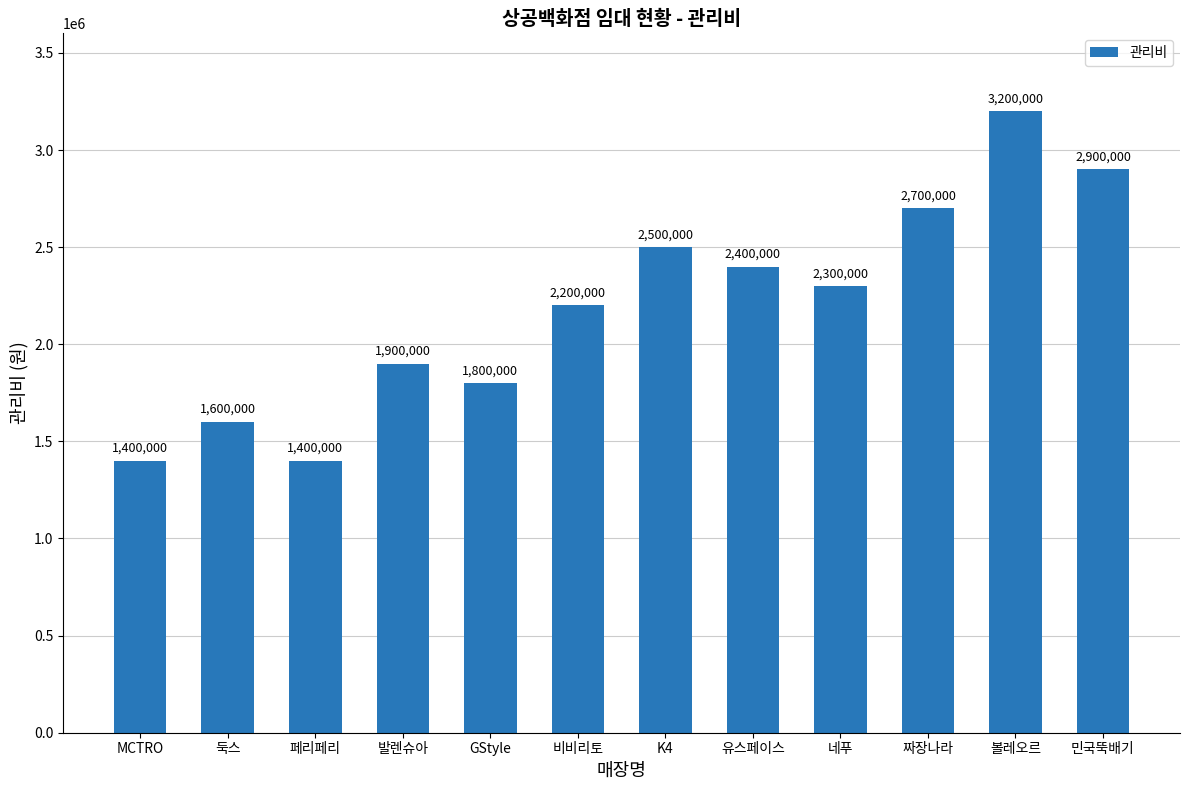

What is the smallest value displayed?

1400000